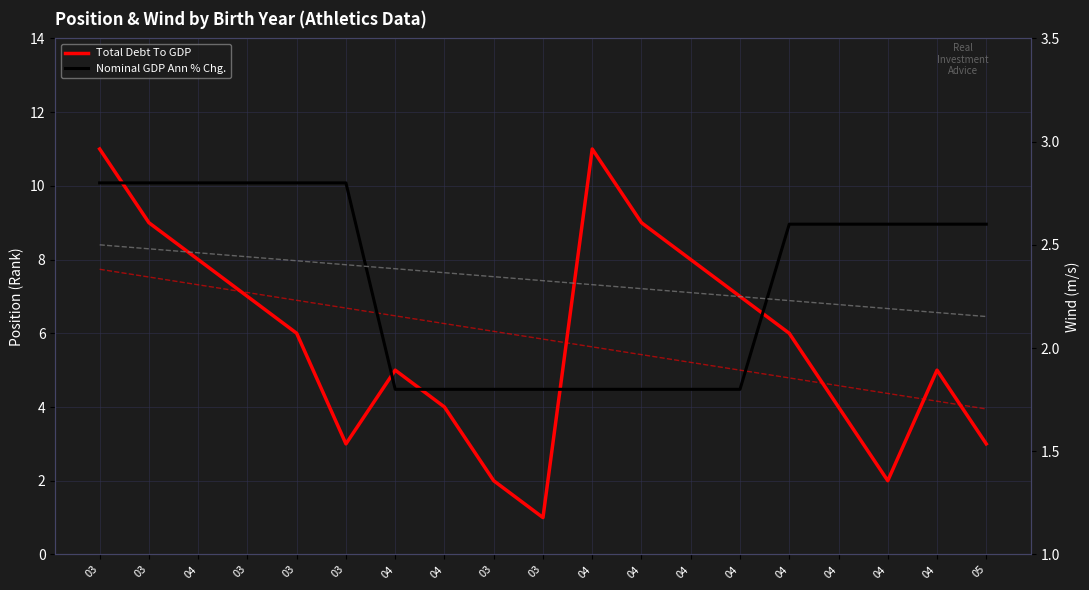

What is the label of the 18th point from the left?

04